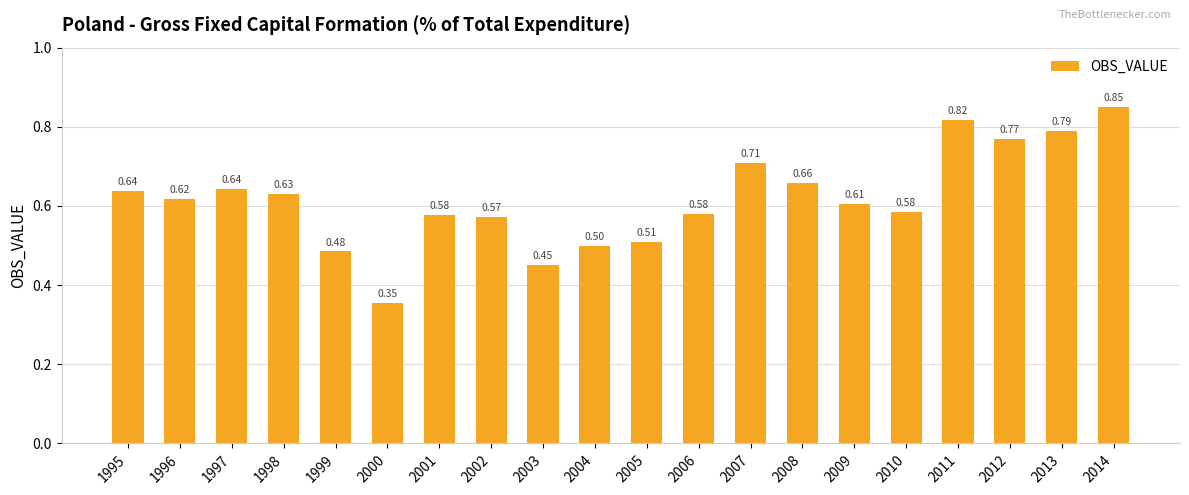

Are the bars horizontal?

No